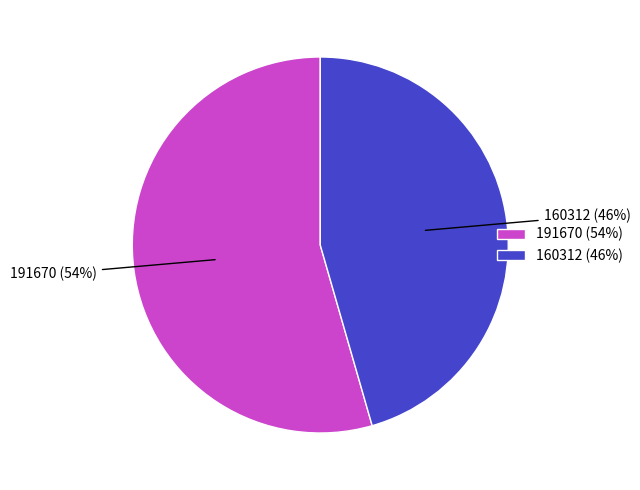

To the nearest percent, what is the average slice percentage?

50%